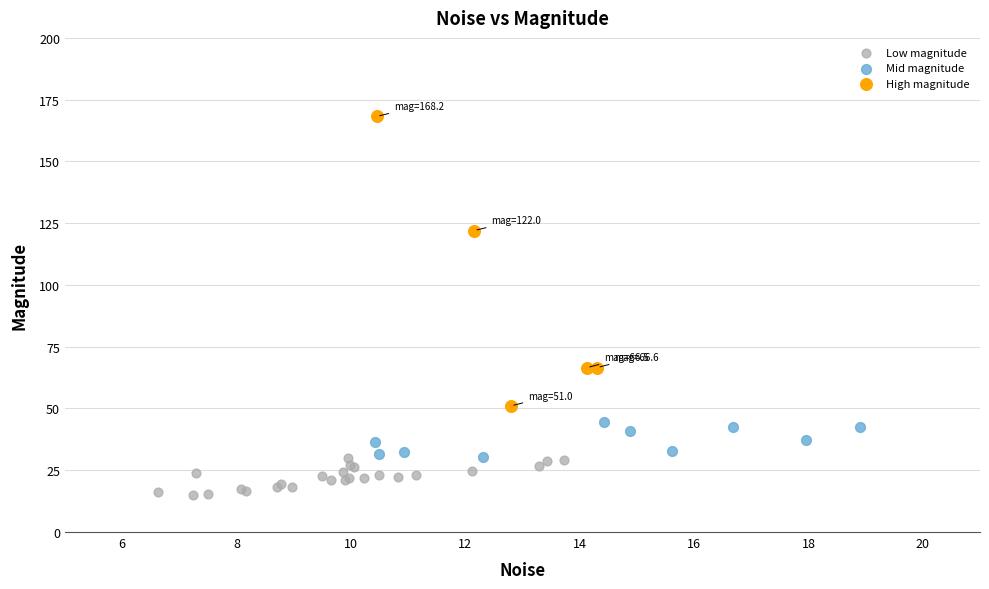

Which series reaches the minimum Y coordinate?

Low magnitude